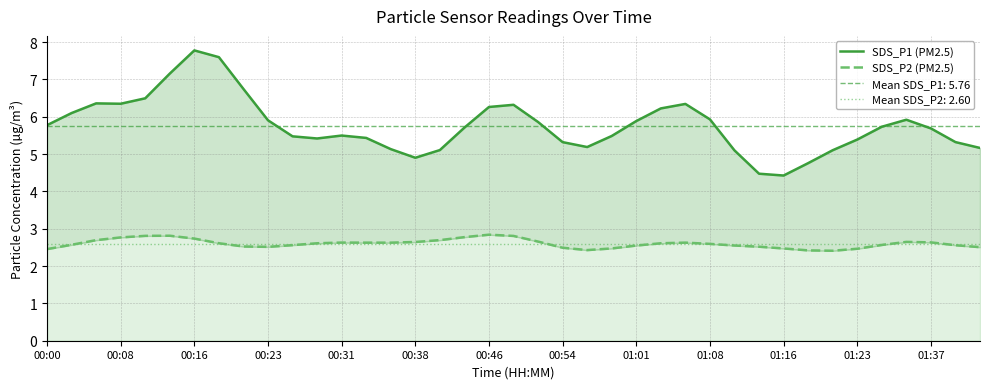

True or false: SDS_P2 (PM2.5) and SDS_P1 (PM2.5) cross at least once.

False